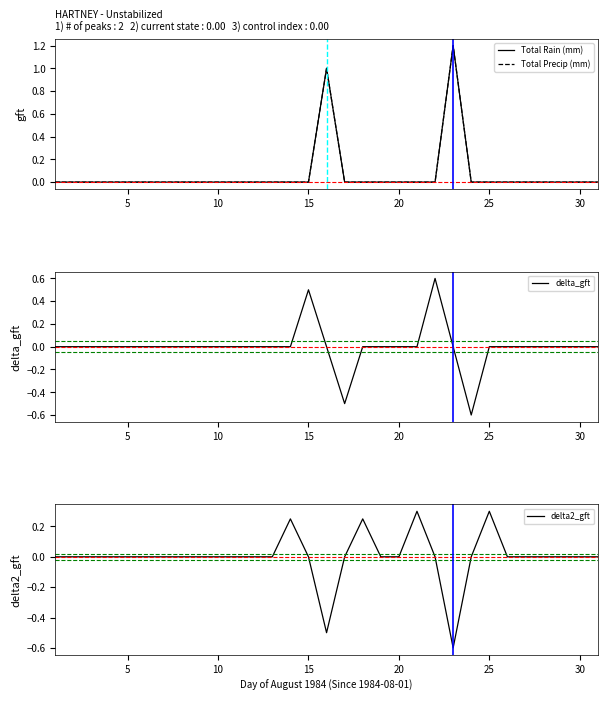

Does the chart display data point markers on the line(s)?

No